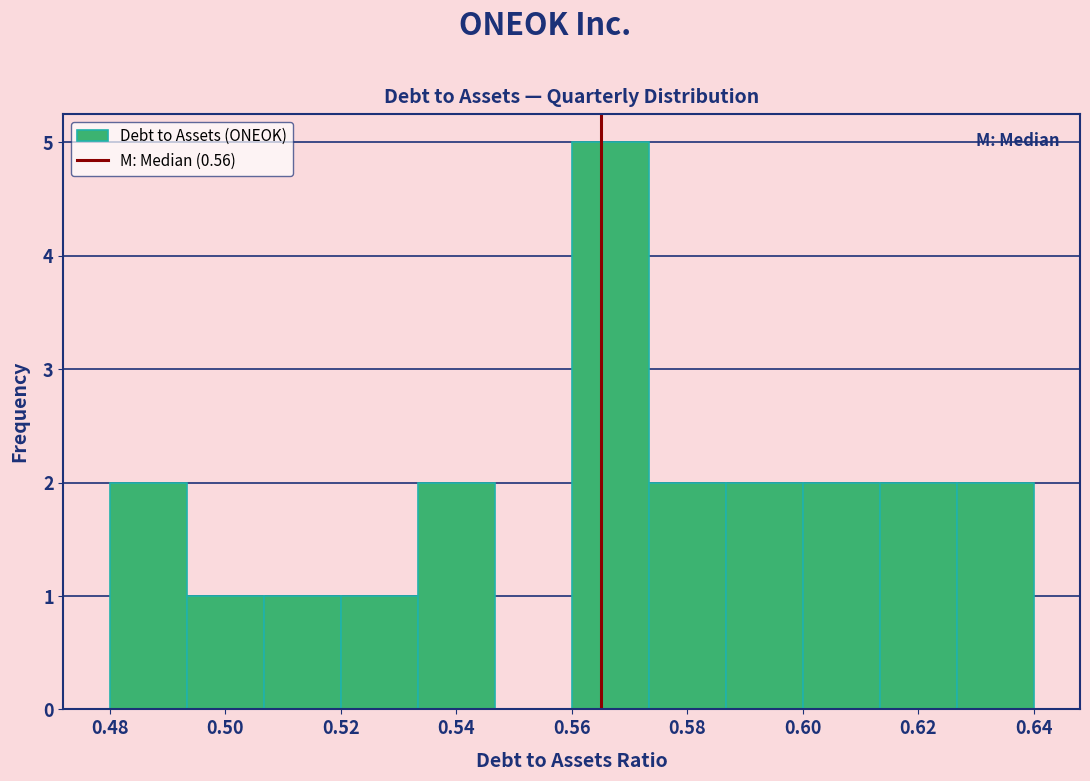

Reading left to right, transcribe this chart: for each bar, give the range it covers on the x-axis and its height. Neither the bar edges nor the heights are printed on the chart, so give them approximately, as read against the axes.

0.480 to 0.494: 2
0.494 to 0.506: 1
0.506 to 0.520: 1
0.520 to 0.534: 1
0.534 to 0.546: 2
0.546 to 0.560: 0
0.560 to 0.574: 5
0.574 to 0.586: 2
0.586 to 0.600: 2
0.600 to 0.614: 2
0.614 to 0.626: 2
0.626 to 0.640: 2